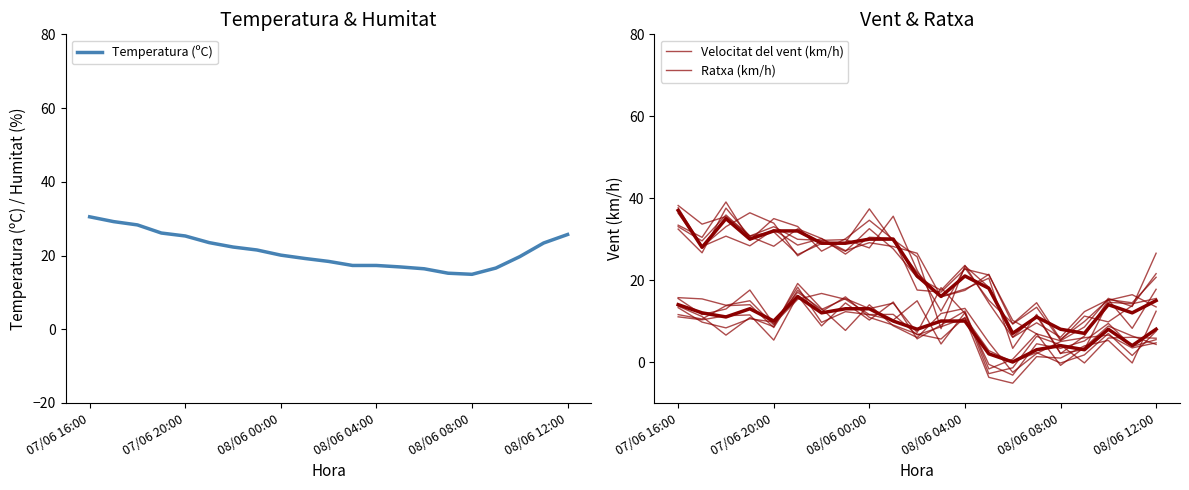

In Velocitat del vent (km/h), how many points are lower than both neighbors (excluding endpoints)?

7